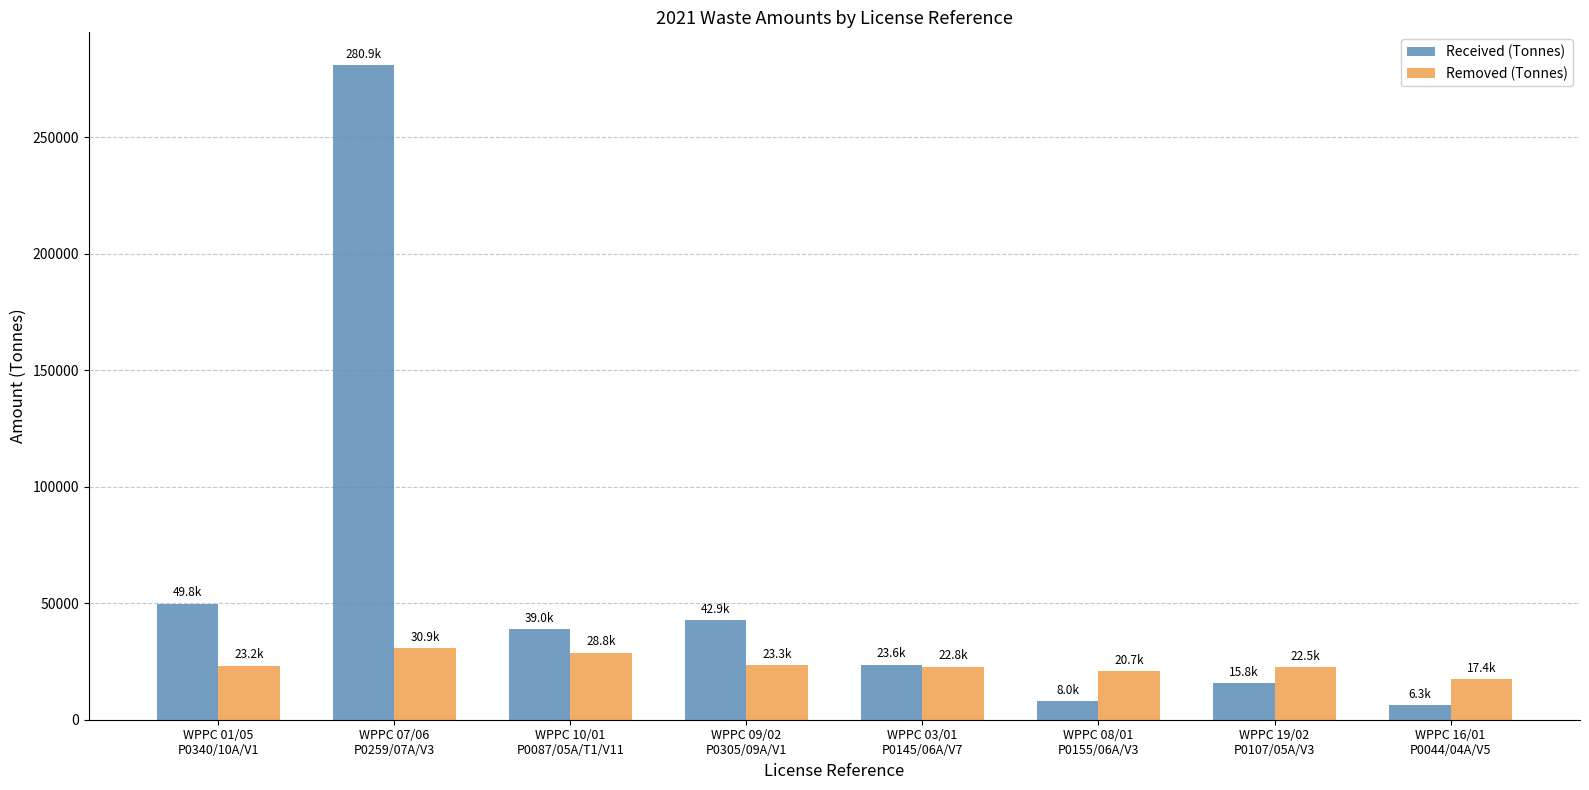

The Removed (Tonnes) series shows 20697.7 at WPPC 08/01
P0155/06A/V3. True or false?

True